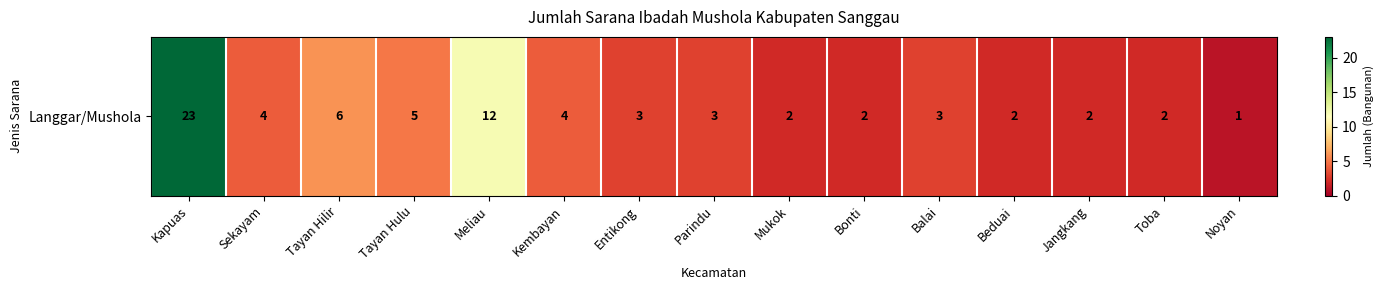

The value at Tayan Hulu is 9. True or false?

False